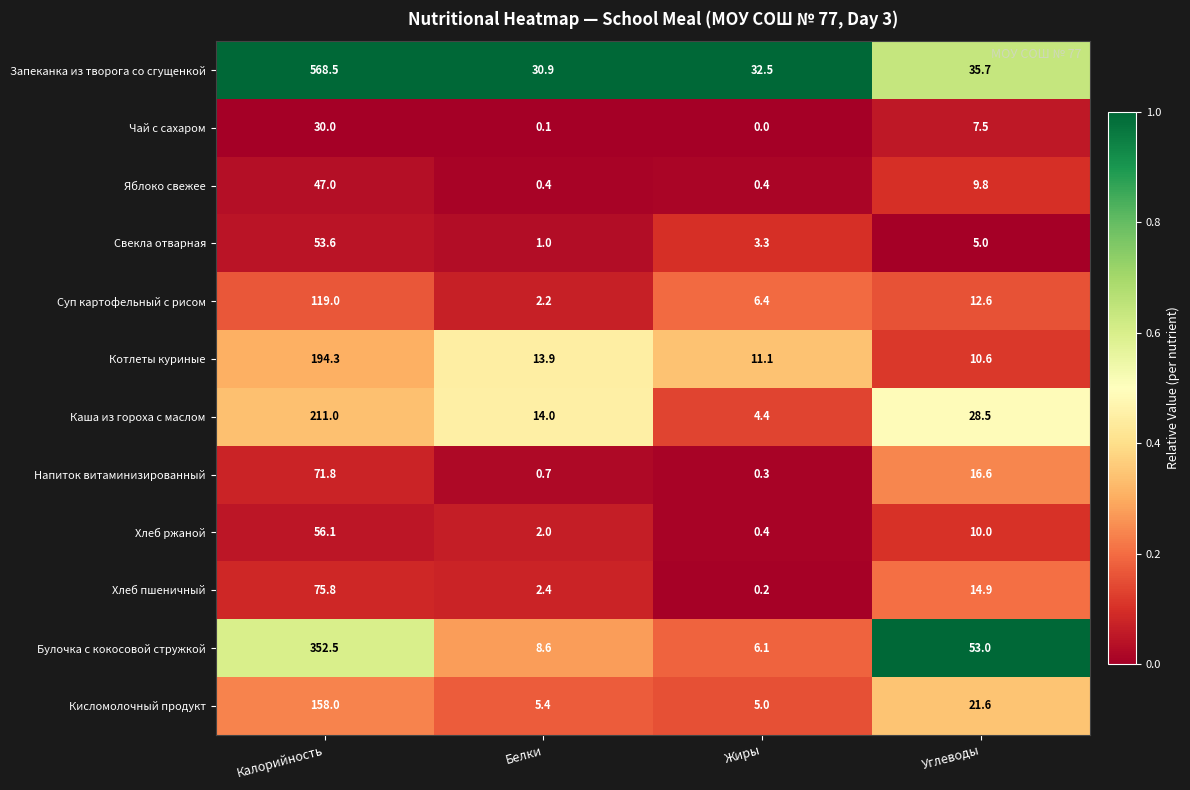

At which label is Свекла отварная closest to 27?

Углеводы